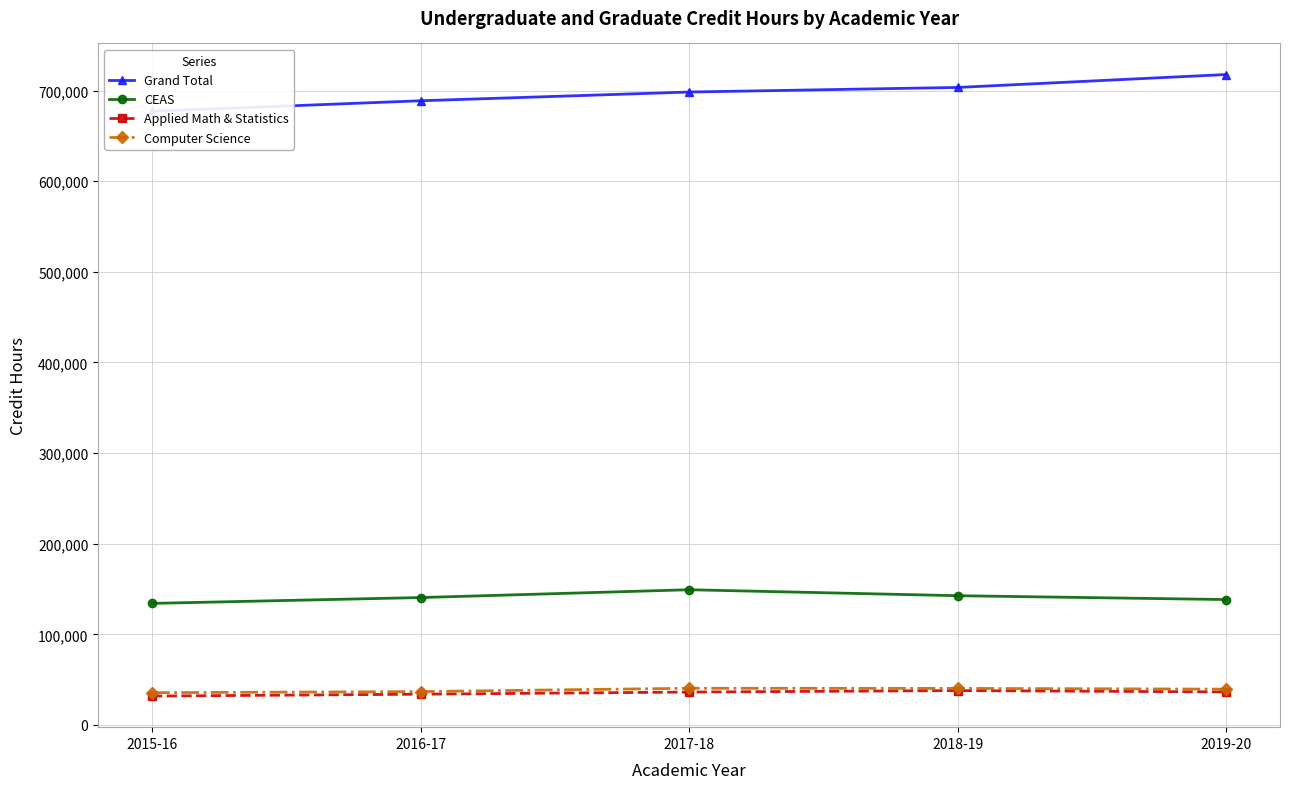

Reading left to right, transcribe all the data shown in this chart.

Grand Total: 677166.0	688744.0	698379.0	703444.0	717697.0
CEAS: 134141.5	140581.0	149211.0	142616.0	138384.0
Applied Math & Statistics: 31863.0	33949.5	36306.0	37942.0	36456.0
Computer Science: 35624.0	36831.5	40482.0	40365.0	39509.0